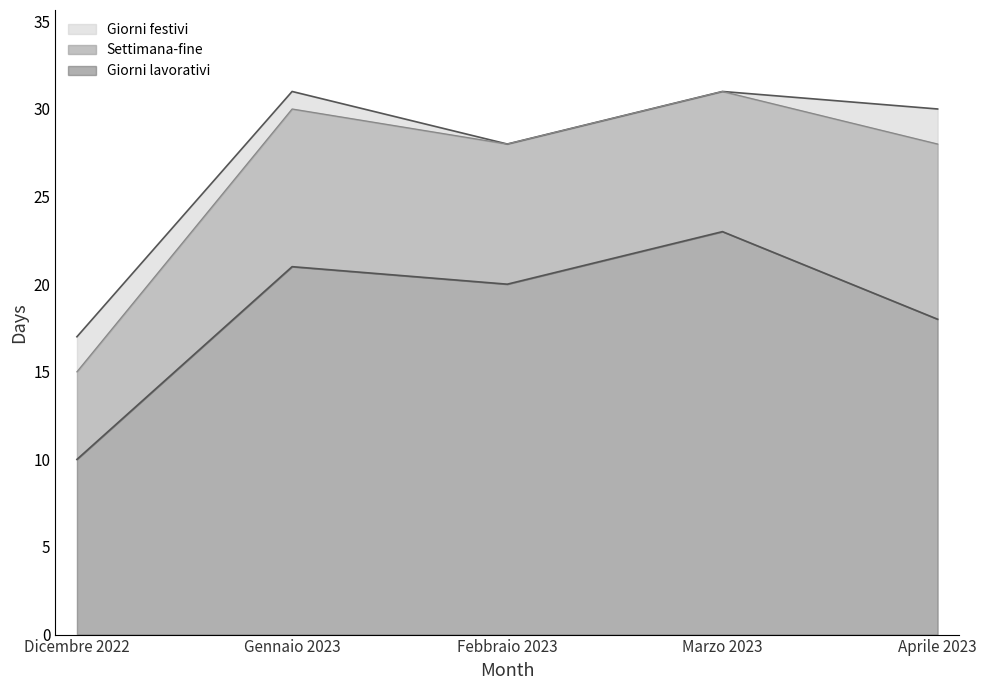

Which category has the highest value in the Giorni festivi series?

Dicembre 2022